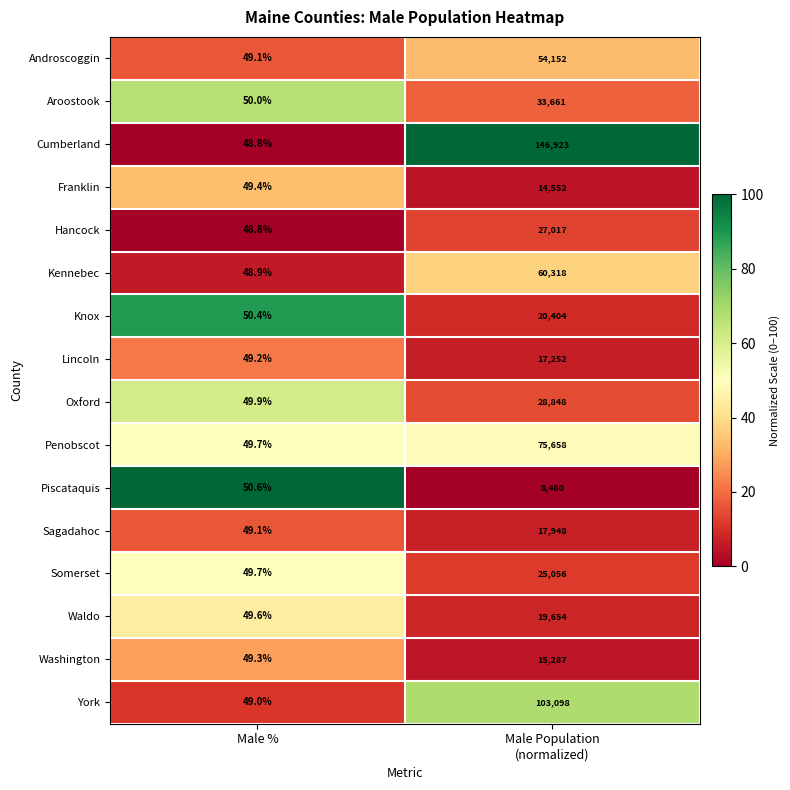

What is the difference between the maximum and minimum values in the Penobscot series?

75608.3